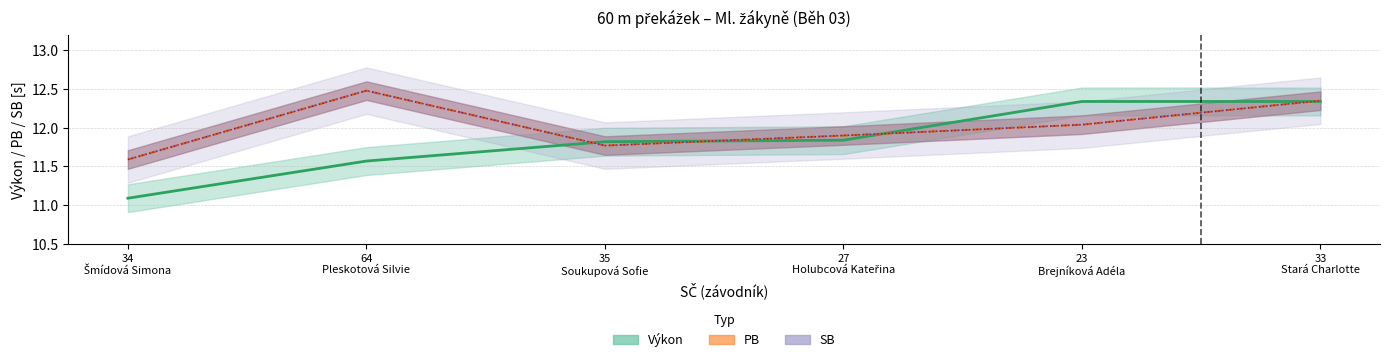

What is the label of the 5th point from the right?

64
Pleskotová Silvie